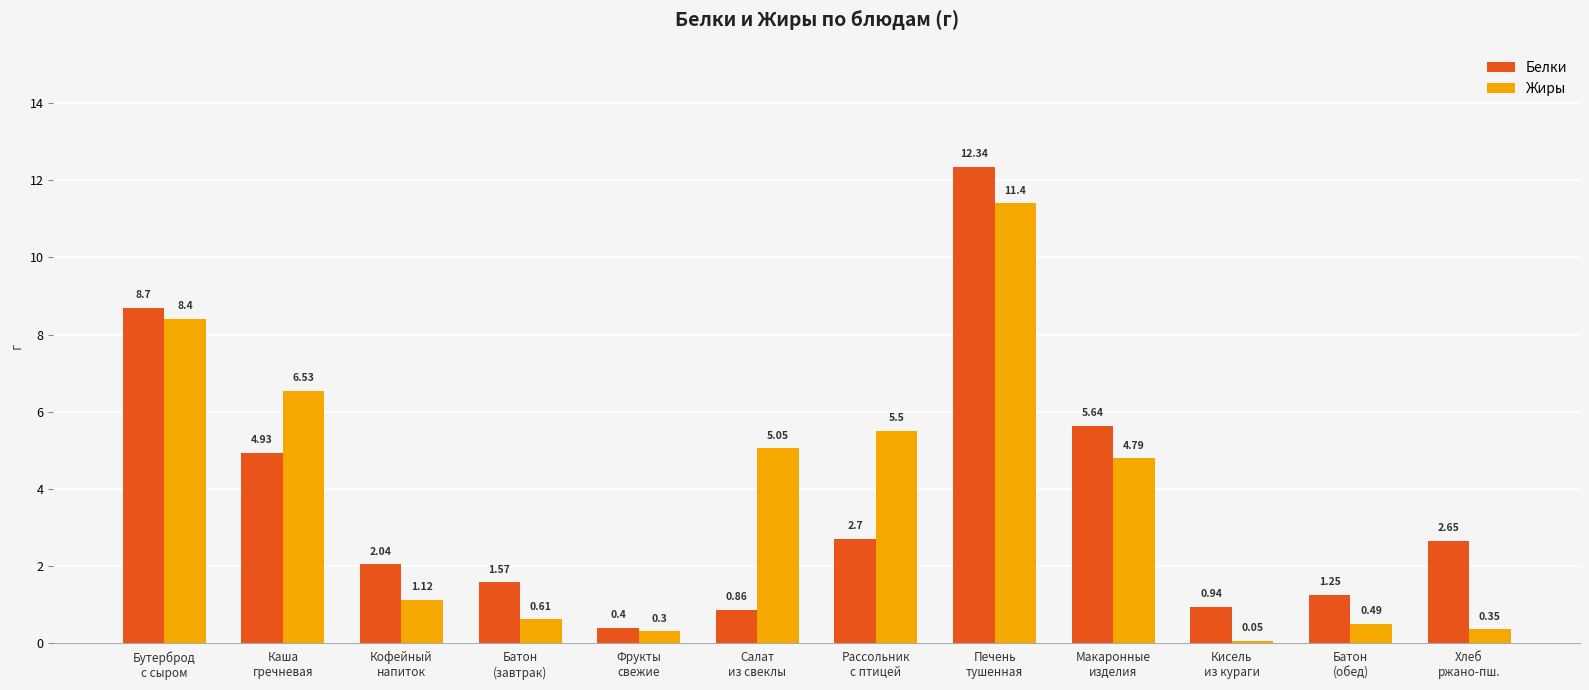

How many values in the Жиры series are below 4?

6